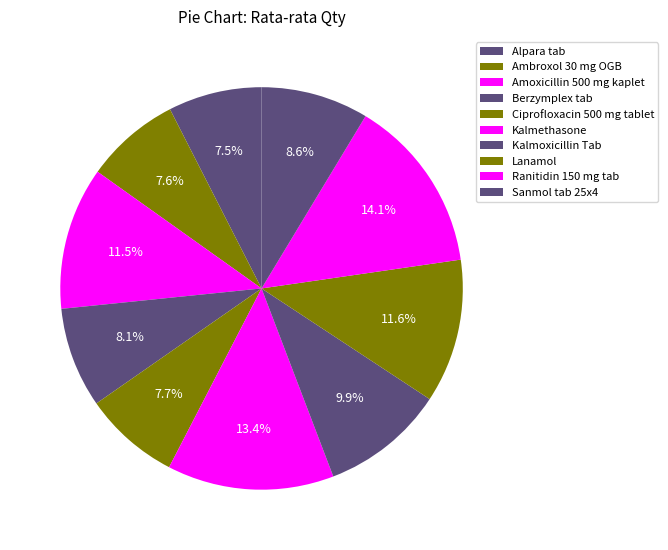

Rank the categories by value from highest to lowest.

Ranitidin 150 mg tab, Kalmethasone, Lanamol, Amoxicillin 500 mg kaplet, Kalmoxicillin Tab, Sanmol tab 25x4, Berzymplex tab, Ciprofloxacin 500 mg tablet, Ambroxol 30 mg OGB, Alpara tab